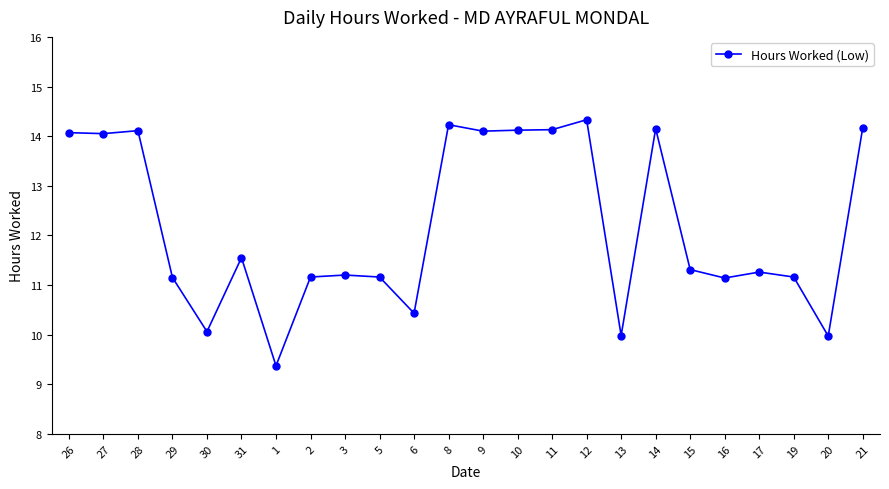

The chart shows a value of 11.2 at 19. True or false?

True